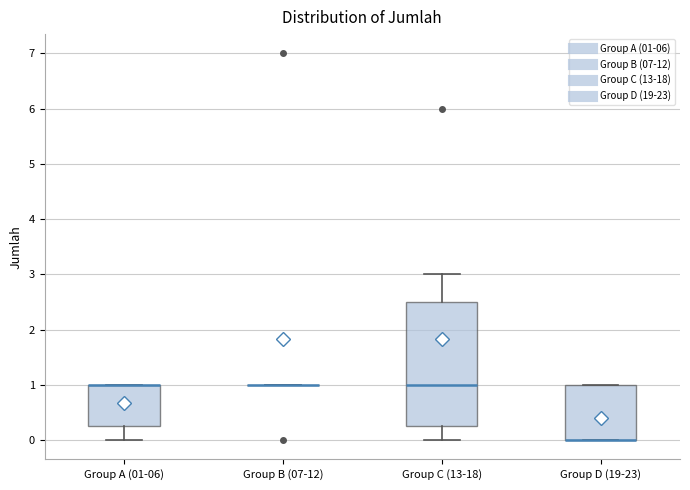

Reading left to right, transcribe this box plot: for each box, give where its median line is, the range the box spans, and where its two whiskers end, as read against the y-axis. The values are not printed on the chart, so give them approximately, as read against the axis.

Group A (01-06): median 1.0 (drawn on the box's upper edge), box 0.3 to 1.0, whiskers 0.0 to 1.0
Group B (07-12): box collapsed to a line at 1.0, whiskers 1.0 to 1.0
Group C (13-18): median 1.0, box 0.3 to 2.5, whiskers 0.0 to 3.0
Group D (19-23): median 0.0 (drawn on the box's lower edge), box 0.0 to 1.0, whiskers 0.0 to 1.0